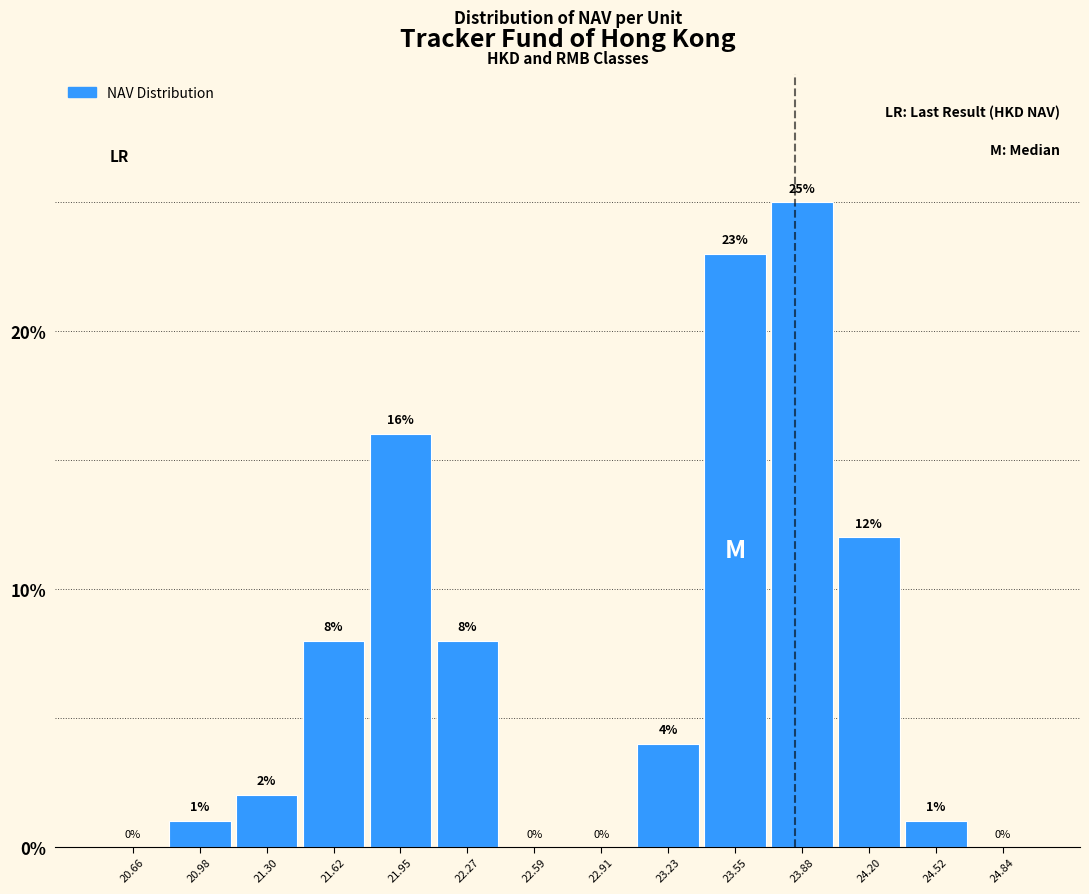

Which range on the x-axis has the tallest bar?

23.70 to 24.05